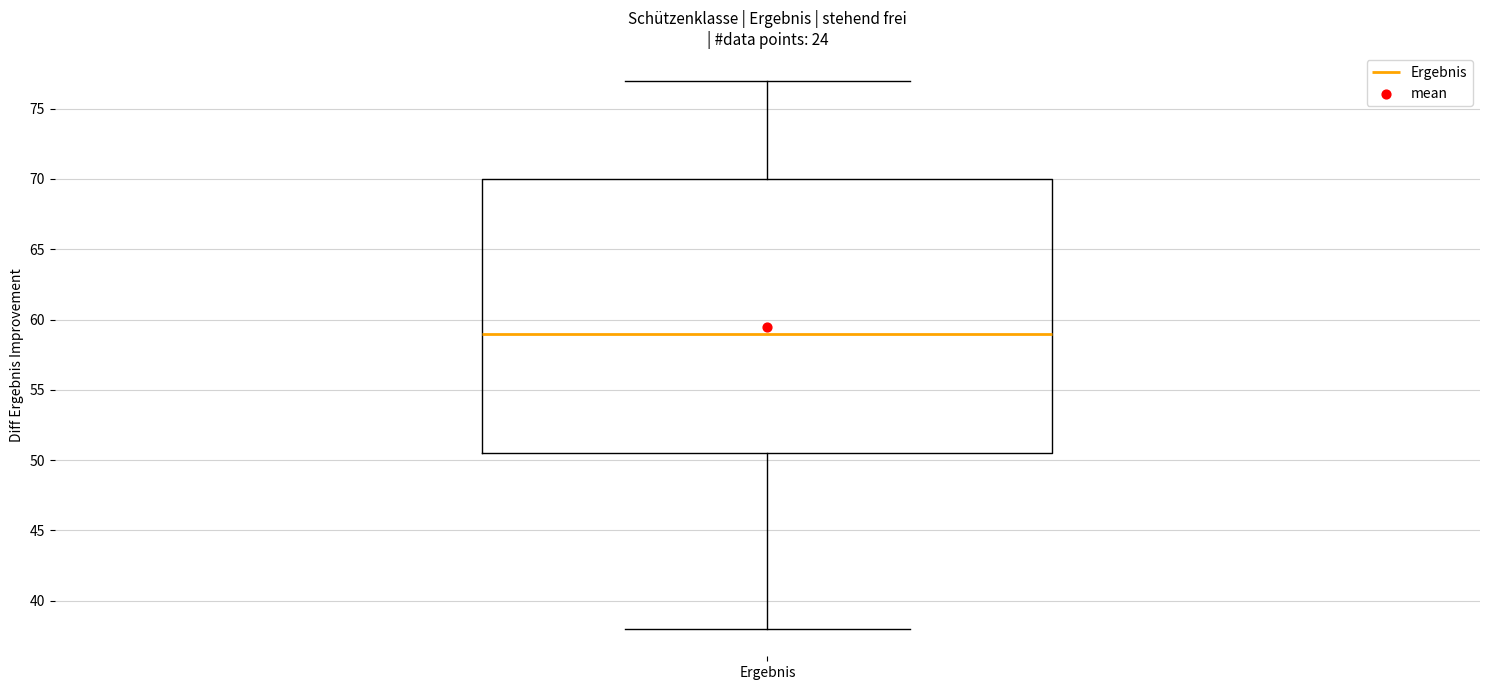

Read this box plot against the y-axis: the position of the median line, the range covered by the box, and the ends of both whiskers. The values are not printed on the chart, so give them approximately, as read against the axis.

median 59.0, box 50.5 to 70.0, whiskers 38.0 to 77.0